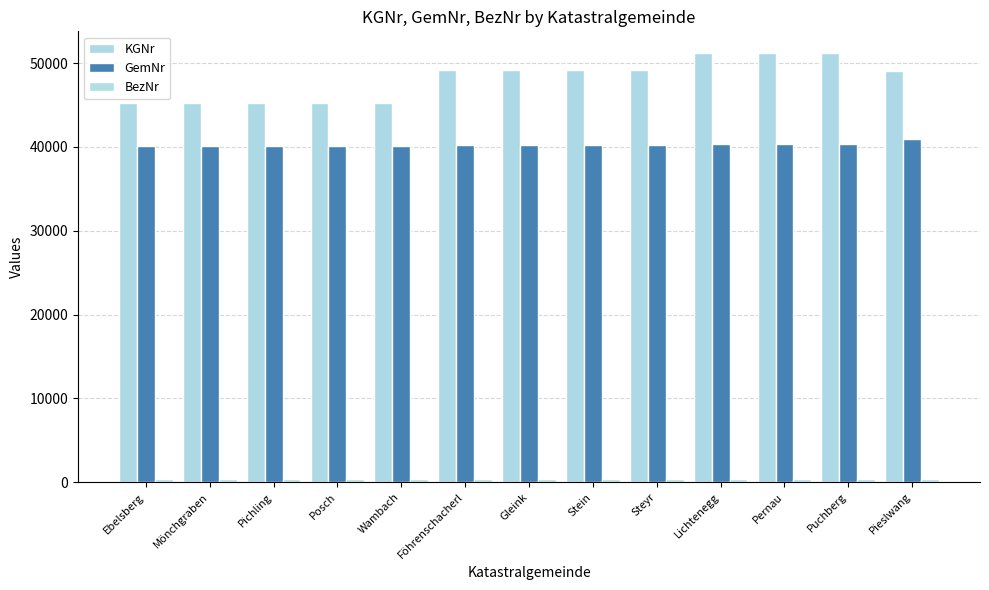

At which category is the sum across all series the highest?

Puchberg